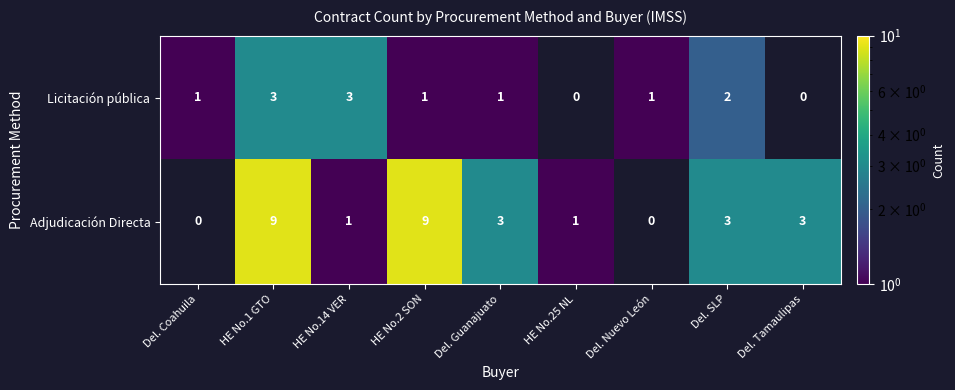

Is it true that Licitación pública equals 2 at HE No.2 SON?

False